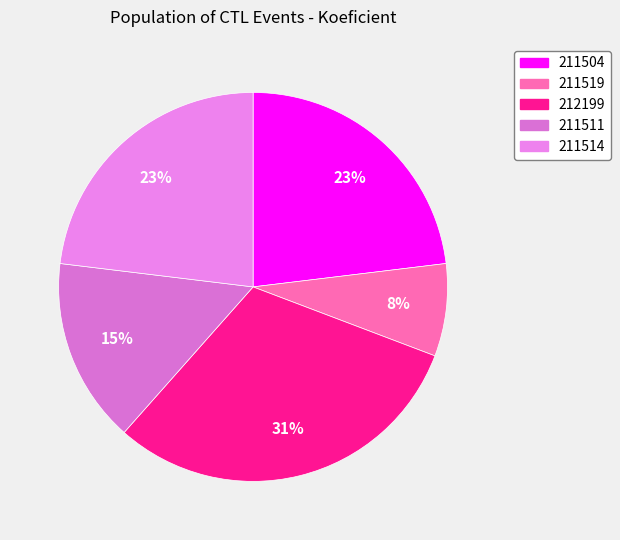

The 212199 slice represents 31% of the pie. True or false?

True